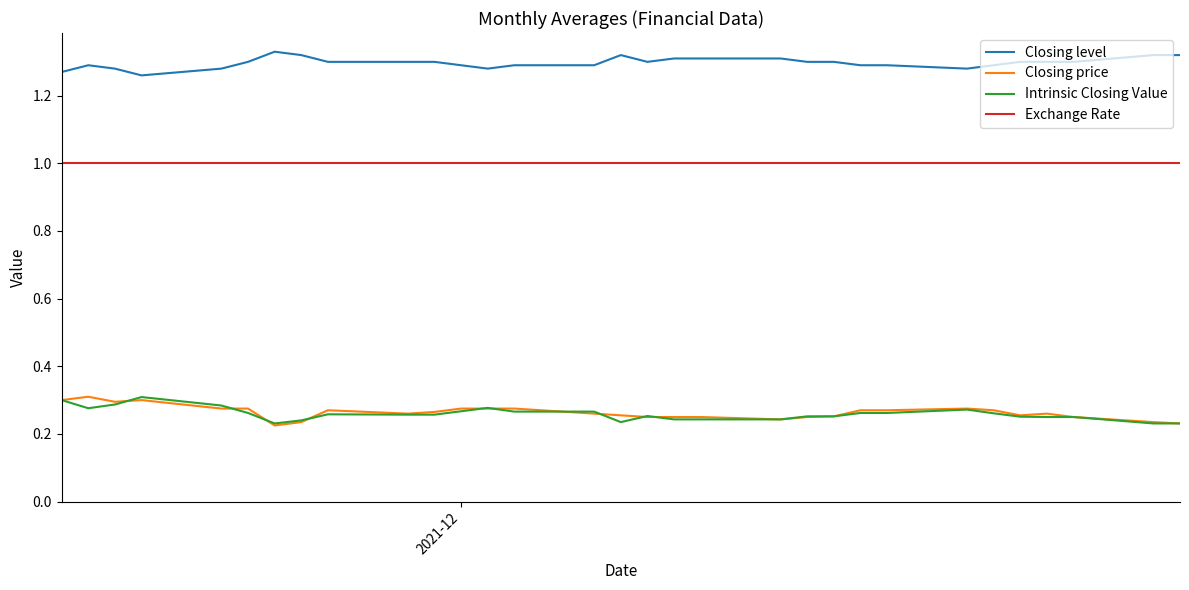

What is the highest value of the Exchange Rate series?

1.0